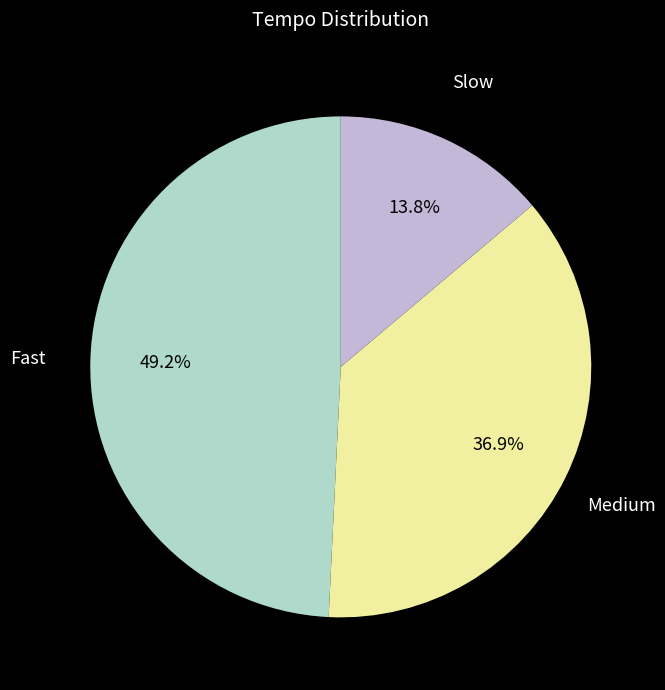

Does any single category account for the majority?

No